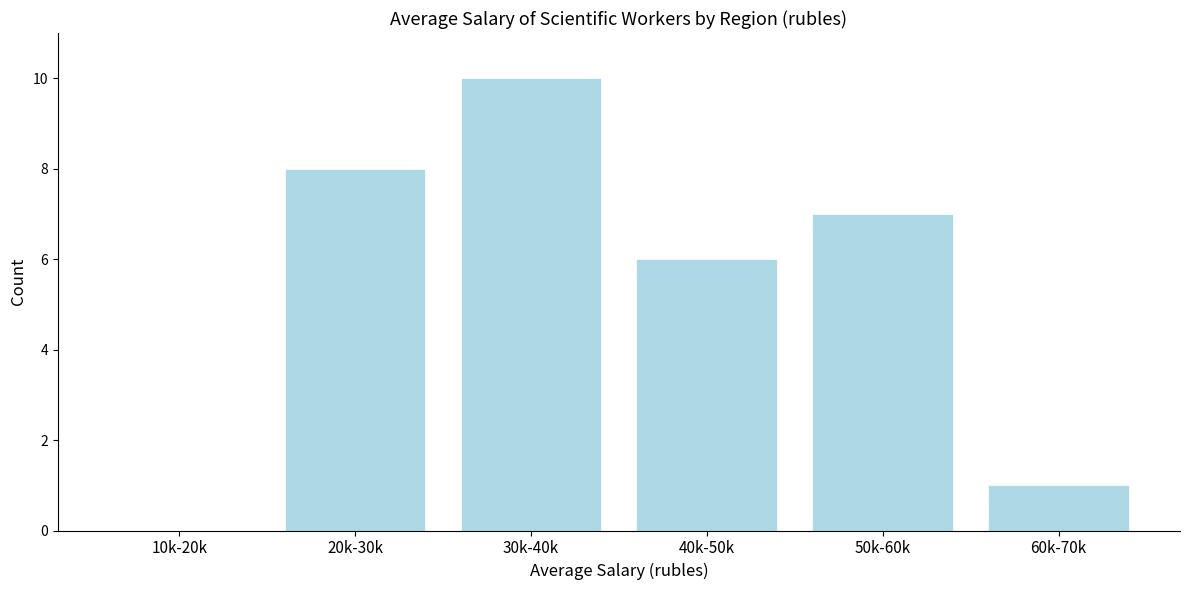

Reading left to right, list all the values displayed in this chart.

10k-20k=0	20k-30k=8	30k-40k=10	40k-50k=6	50k-60k=7	60k-70k=1